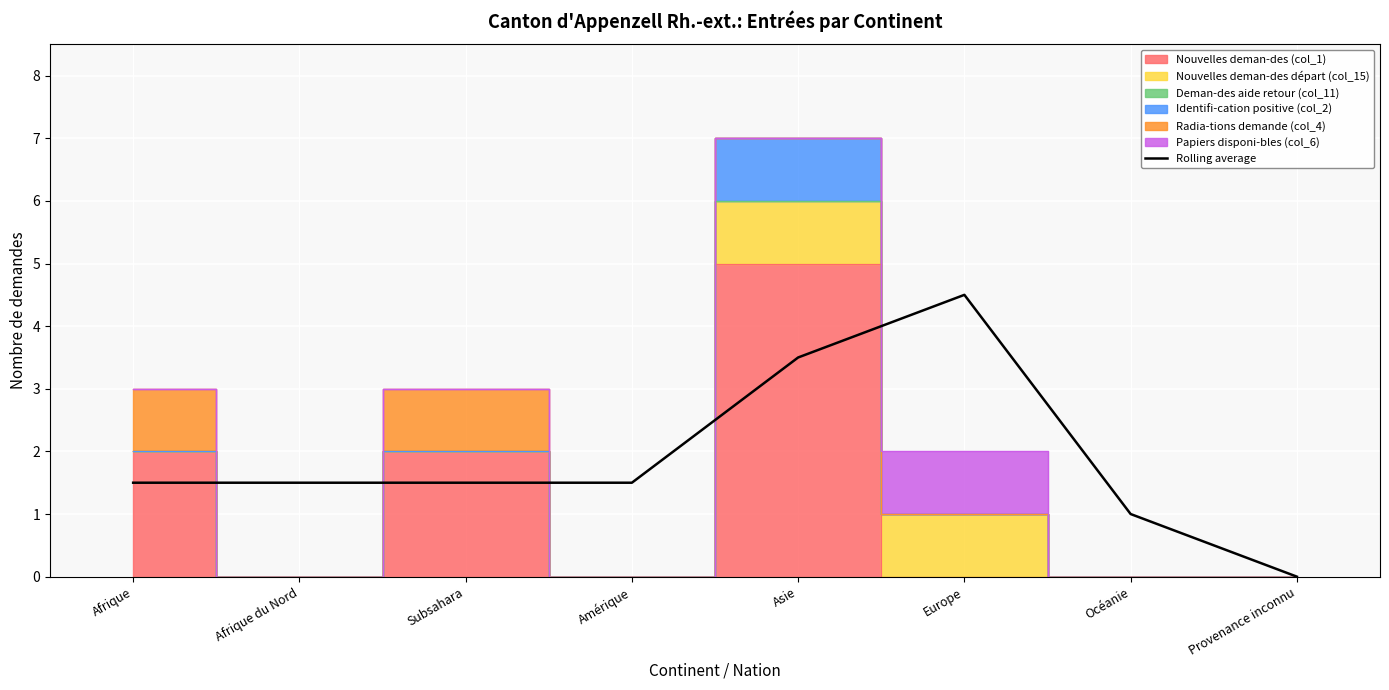

Where is the data nearest to the value 2?

Afrique